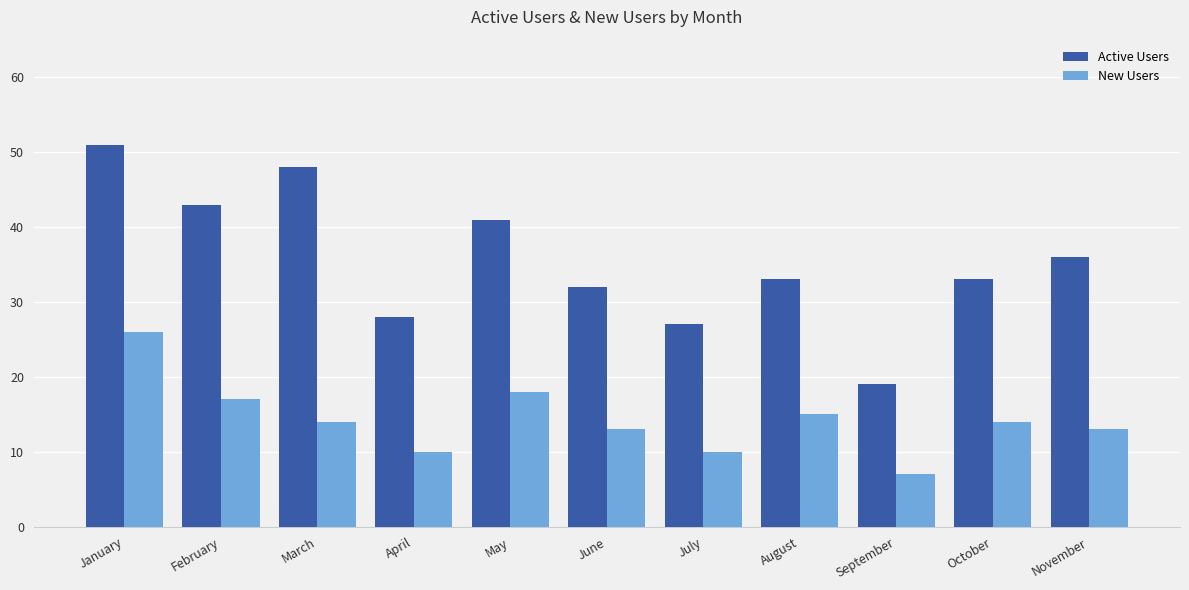

What is the total value across all series at March?

62